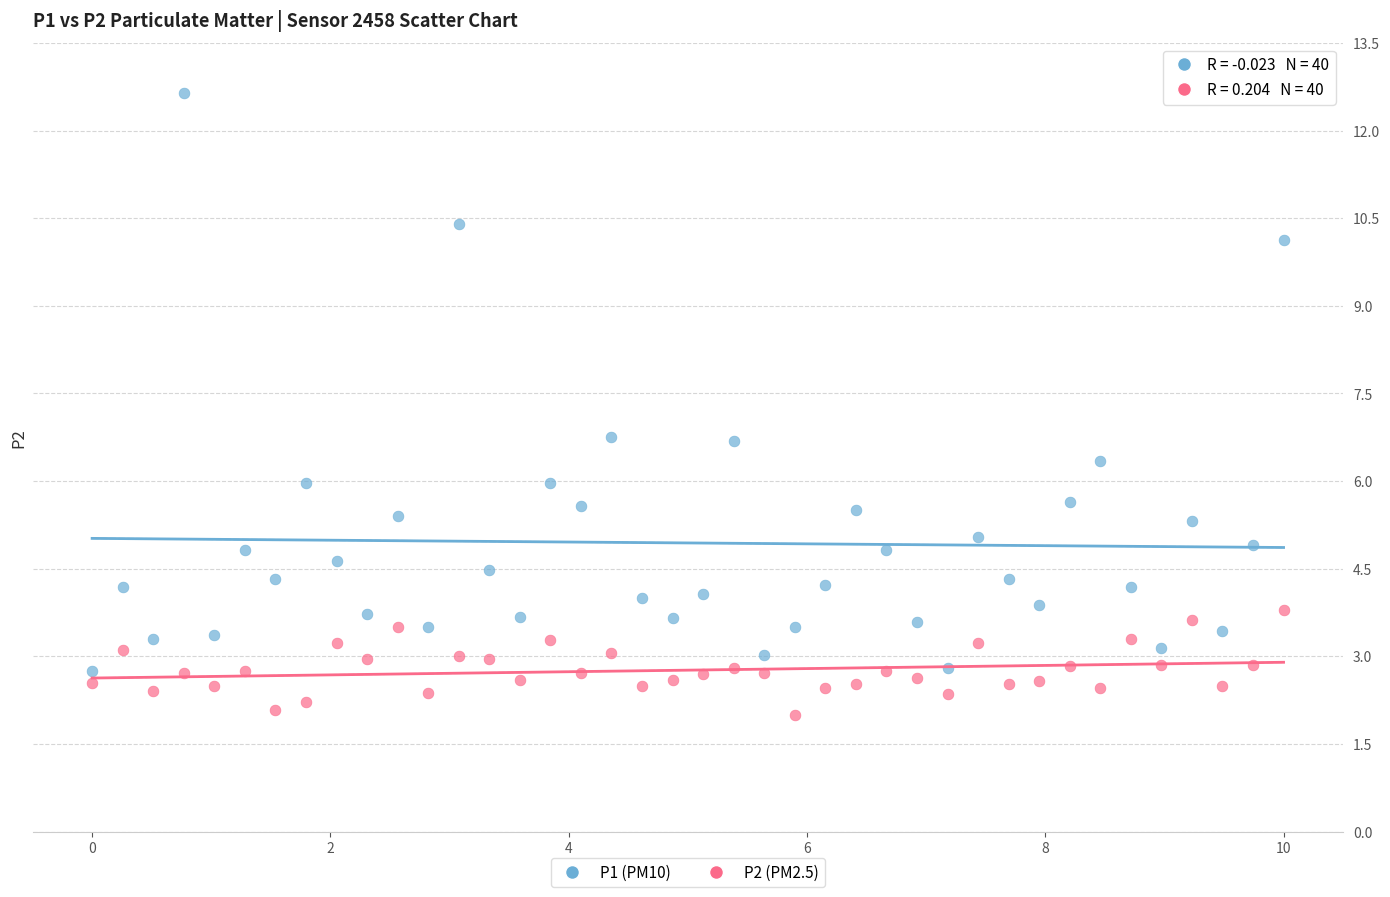

Which series has the widest spread of Y values?

P1 (PM10)